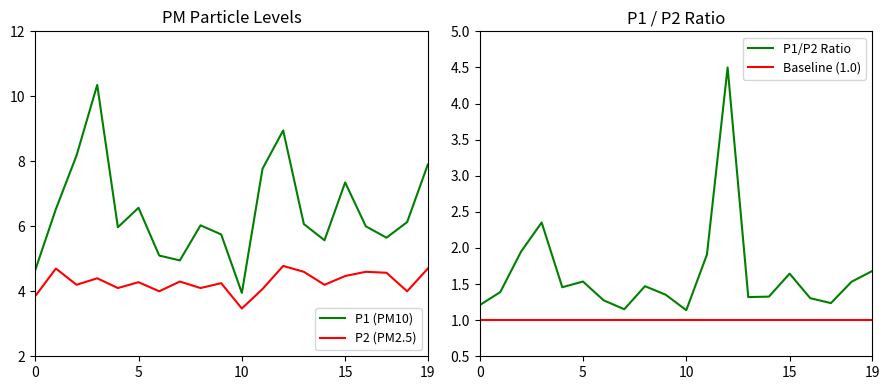

Is it true that P1/P2 Ratio equals 1.3 at 14?

True